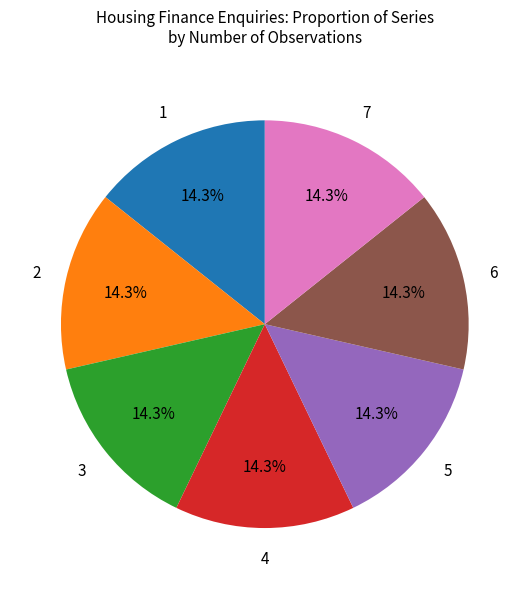

Does any single category account for the majority?

No